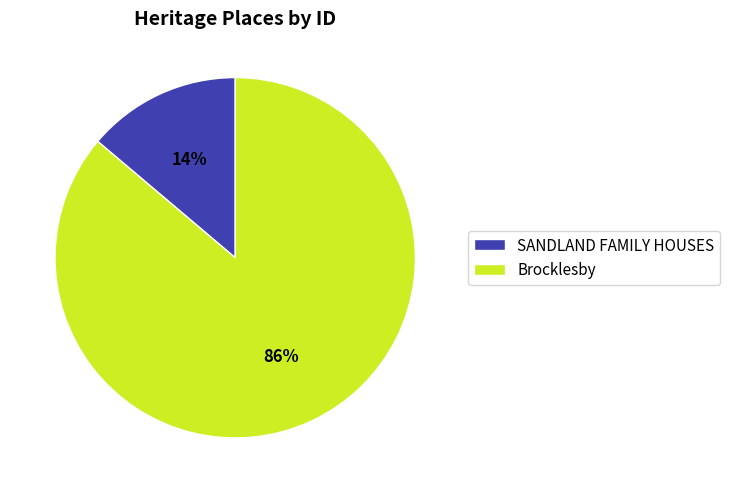

Which has a higher value, SANDLAND FAMILY HOUSES or Brocklesby?

Brocklesby